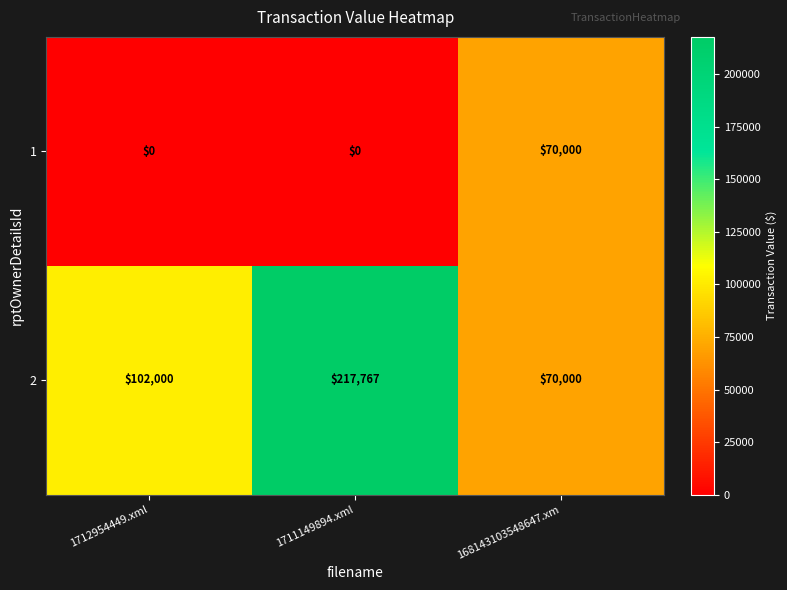

The value of 1 at 168143103548647.xm is 114527. True or false?

False